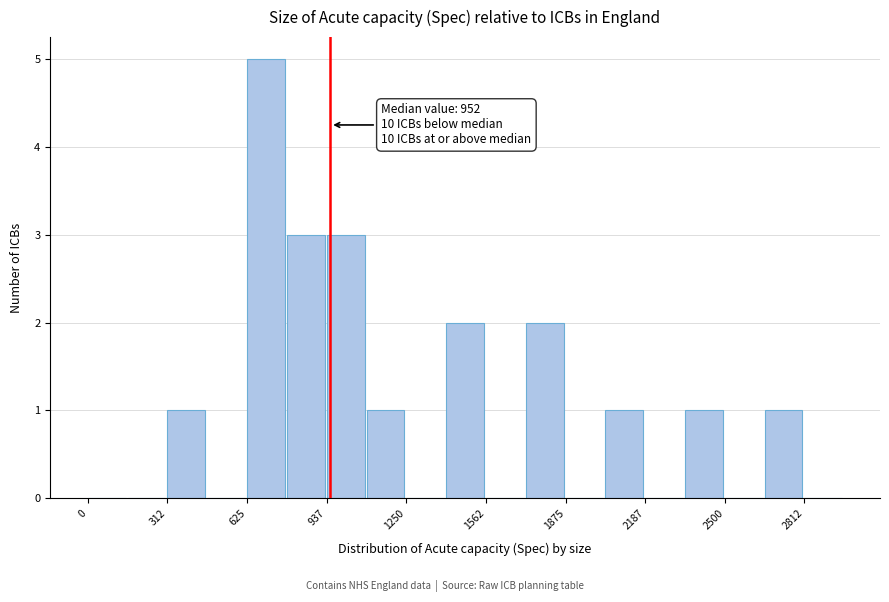

Around what value on the x-axis is the tallest bar? Give the approximate position of its centre, as read against the axis.

700